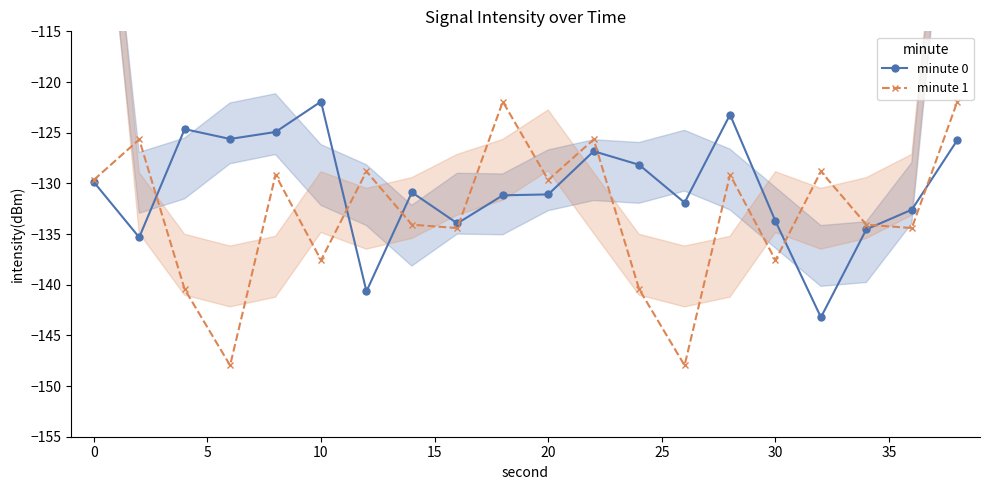

What is the highest value of the minute 0 series?

-121.9